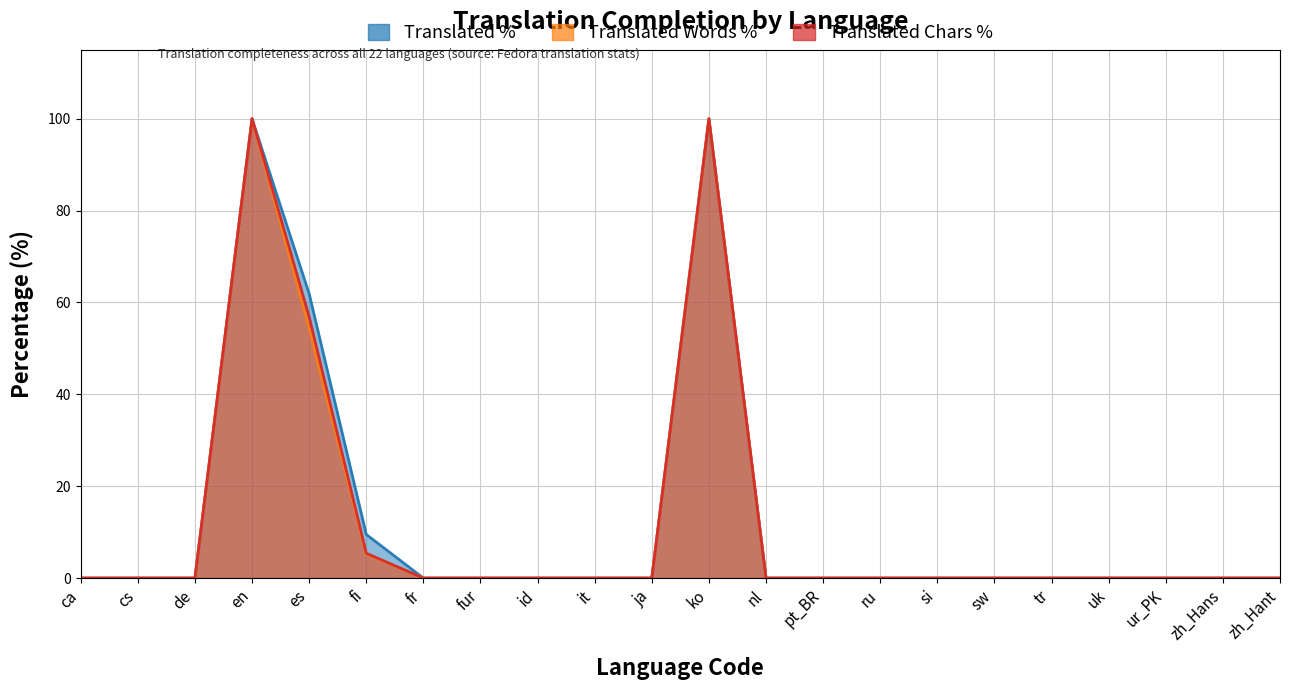

The translated_percent series shows 46.3 at ja. True or false?

False